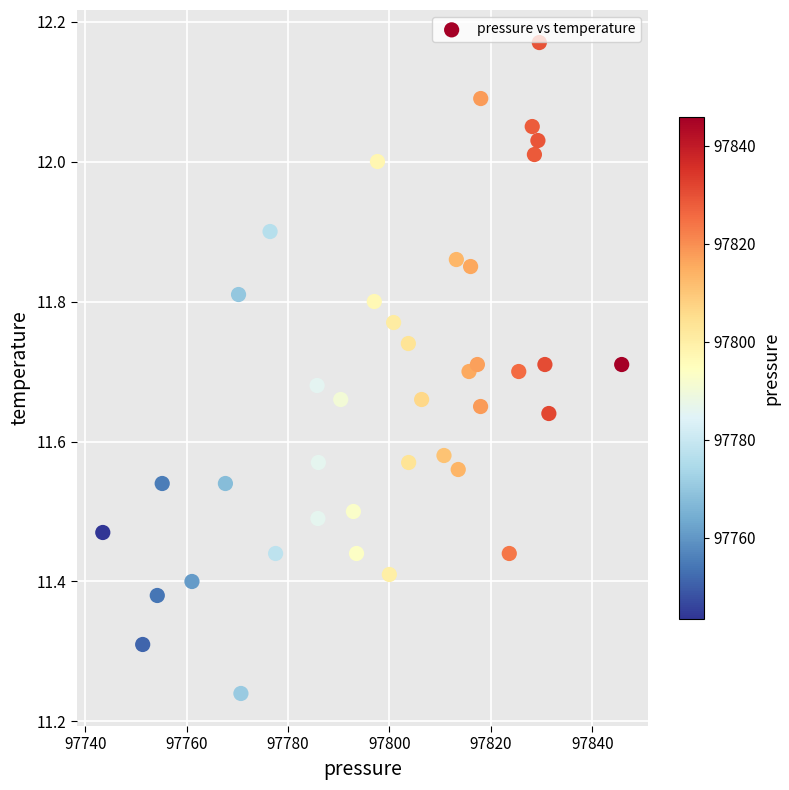

What is the range of X values (max minus min)?

102.4